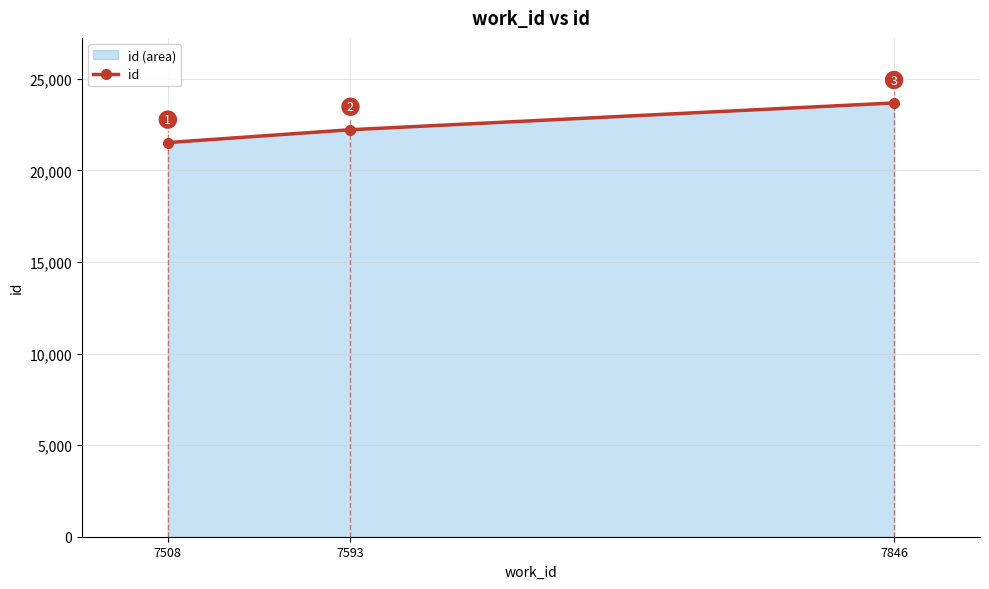

What is the change in value from 7508 to 7593?

+702